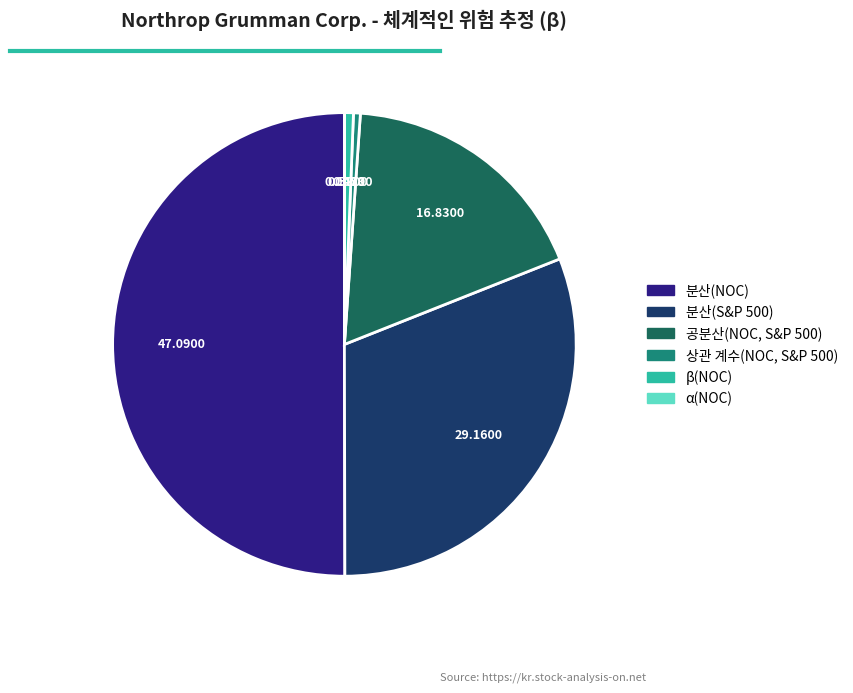

What is the largest slice in the pie chart?

분산(NOC)